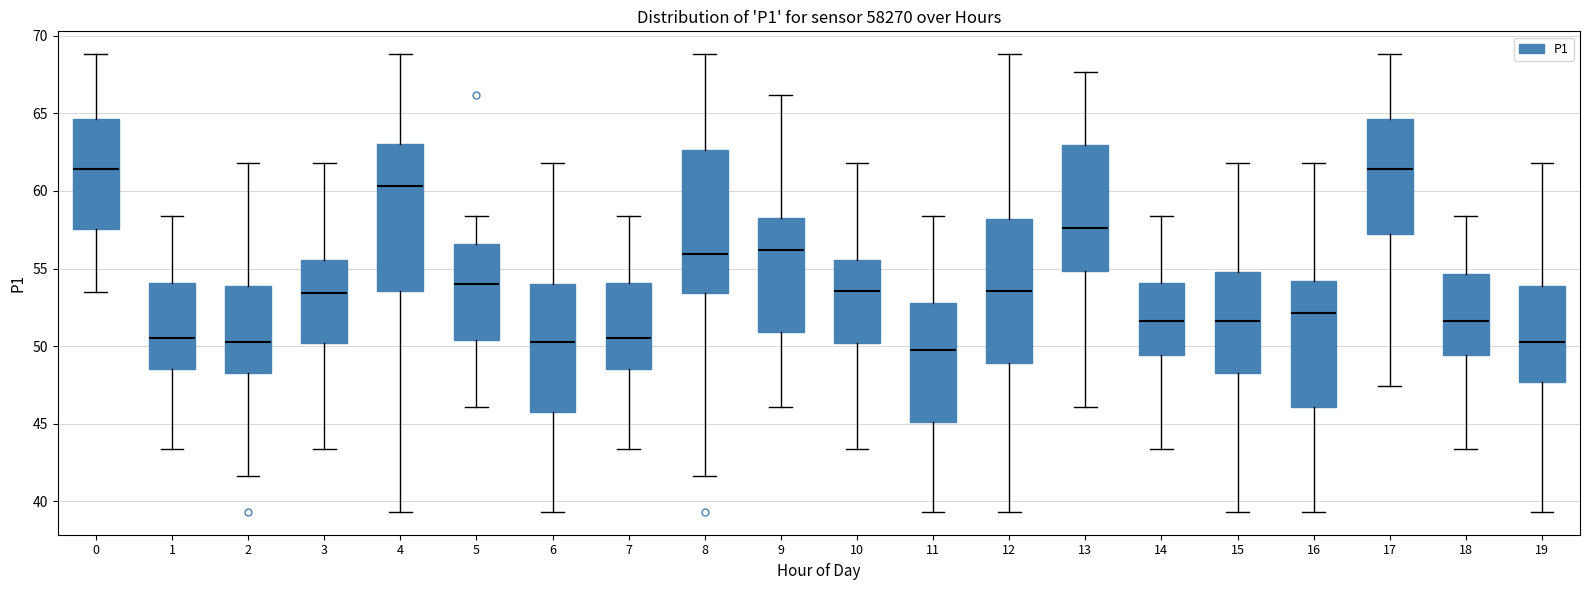

Where does the lower whisker of the box at x = 18 end on the y-axis? The values are not printed on the chart, so give them approximately, as read against the axis.

43.5